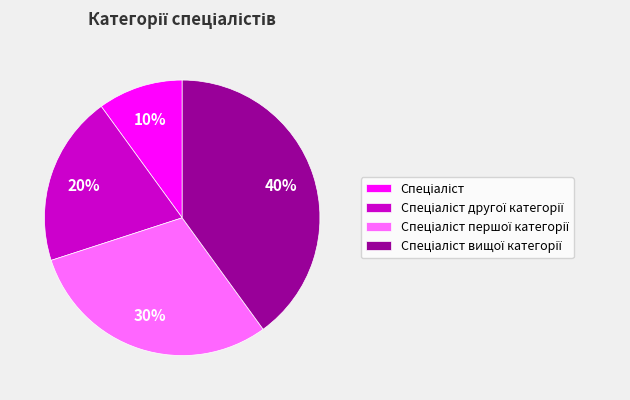

To the nearest percent, what is the average slice percentage?

25%